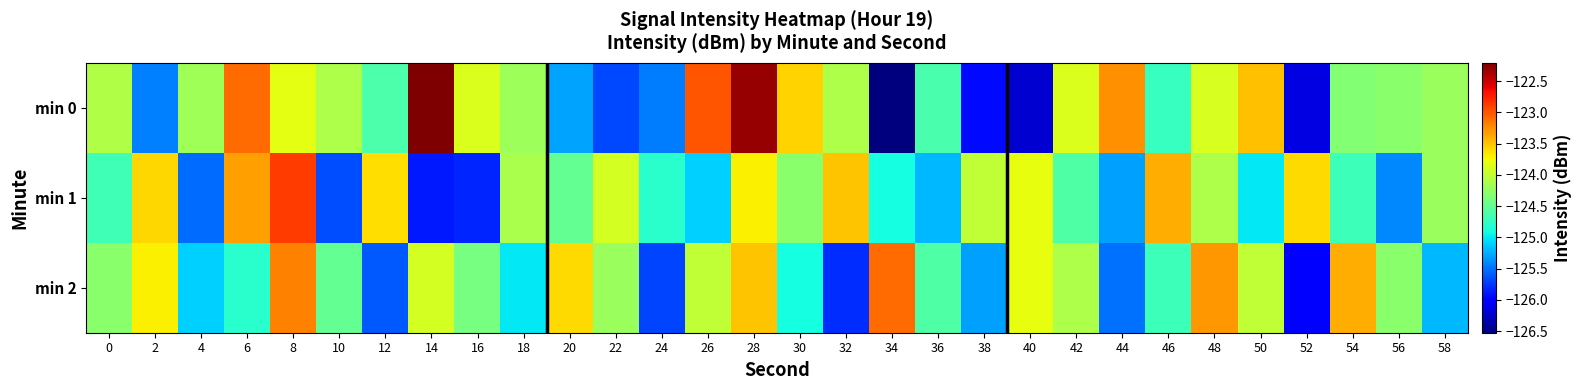

At 26, list the series in order from smallest to largest.

min 1, min 2, min 0